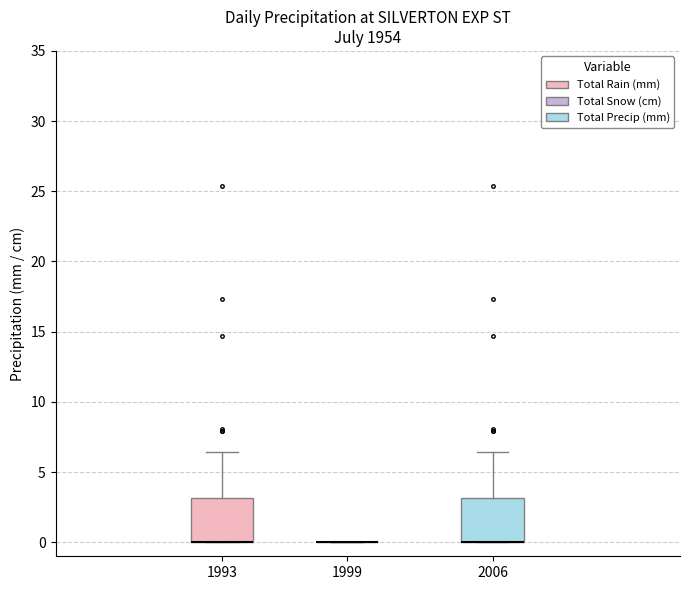

Reading left to right, transcribe this box plot: for each box, give where its median line is, the range the box spans, and where its two whiskers end, as read against the y-axis. The values are not printed on the chart, so give them approximately, as read against the axis.

1993: median 0.0 (drawn on the box's lower edge), box 0.0 to 3.0, whiskers 0.0 to 6.5
1999: box collapsed to a line at 0.0, whiskers 0.0 to 0.0
2006: median 0.0 (drawn on the box's lower edge), box 0.0 to 3.0, whiskers 0.0 to 6.5